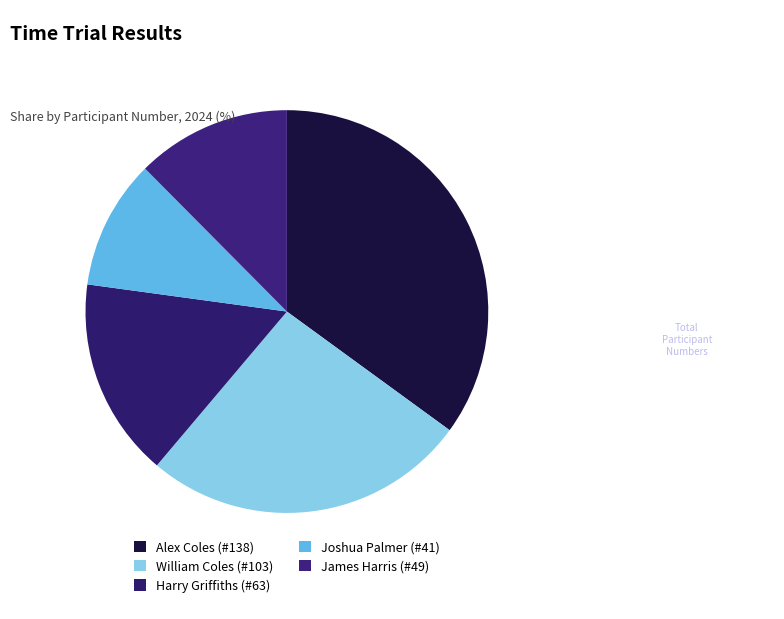

True or false: Alex Coles (#138) accounts for 46% of the total.

False